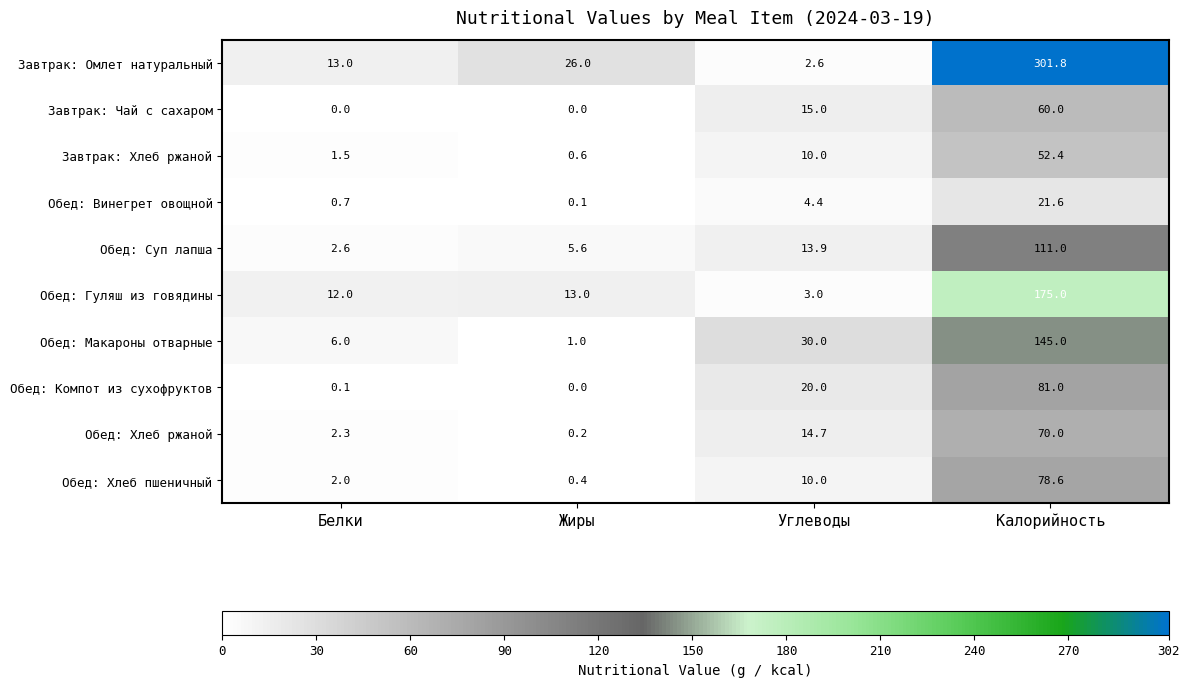

What is the average value of the Обед: Хлеб пшеничный series?

22.8